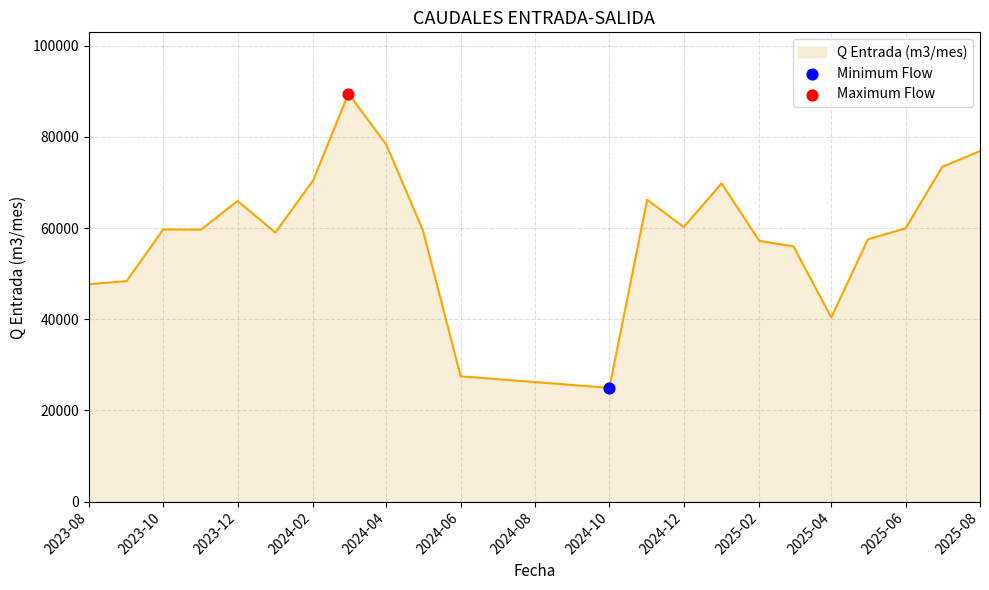

What is the difference between the maximum and minimum values?

64569.2